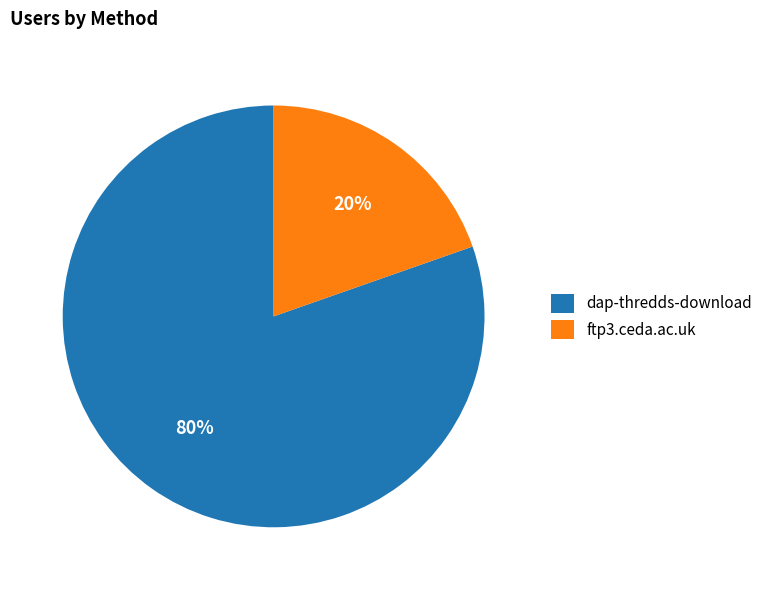

Which slice is the largest?

dap-thredds-download